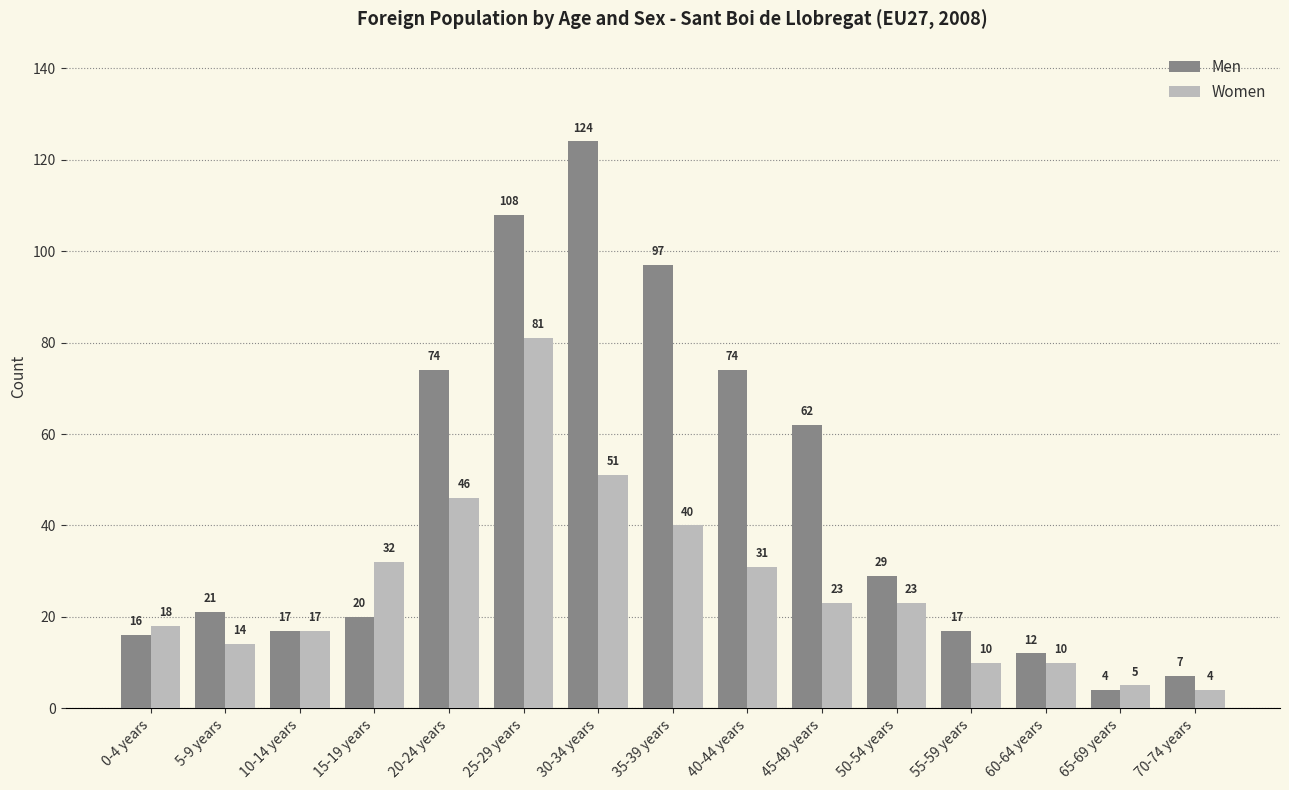

At 35-39 years, list the series in order from largest to smallest.

Men, Women